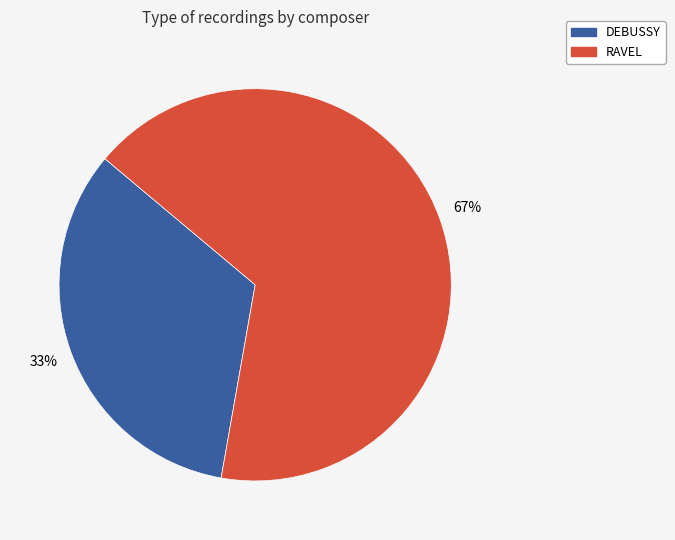

To the nearest percent, what is the combined percentage of DEBUSSY and RAVEL?

100%